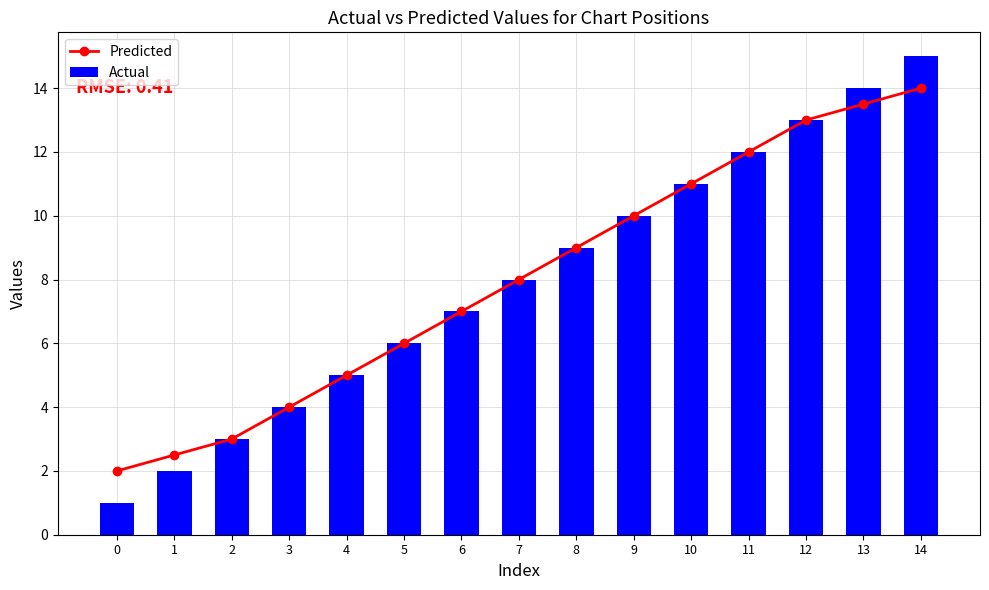

Between 4 and 5, which series saw the biggest shift?

Predicted